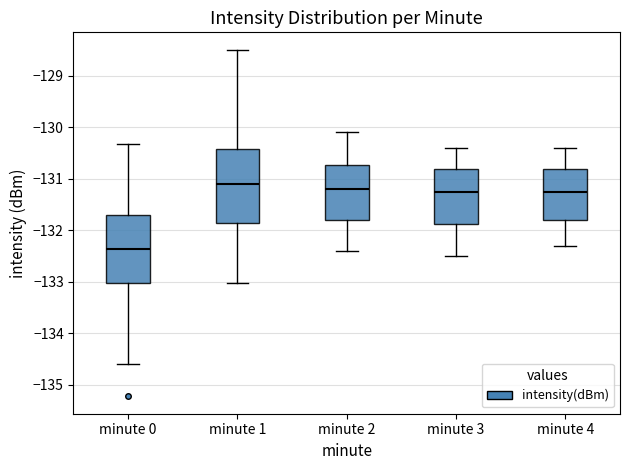

Reading left to right, read every box against the y-axis: the position of its median line, the range the box covers, and the ends of its whiskers. The values are not printed on the chart, so give them approximately, as read against the axis.

minute 0: median -132.4, box -133.0 to -131.7, whiskers -134.6 to -130.3
minute 1: median -131.1, box -131.9 to -130.4, whiskers -133.0 to -128.5
minute 2: median -131.2, box -131.8 to -130.7, whiskers -132.4 to -130.1
minute 3: median -131.2, box -131.9 to -130.8, whiskers -132.5 to -130.4
minute 4: median -131.2, box -131.8 to -130.8, whiskers -132.3 to -130.4